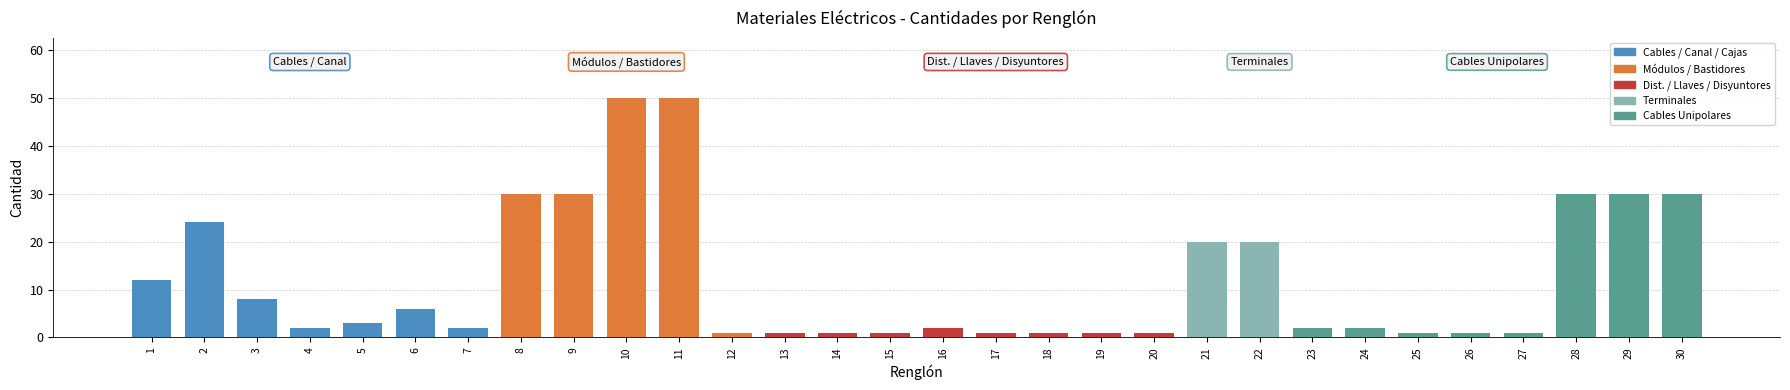

What is the value of the 20th bar from the left?

1